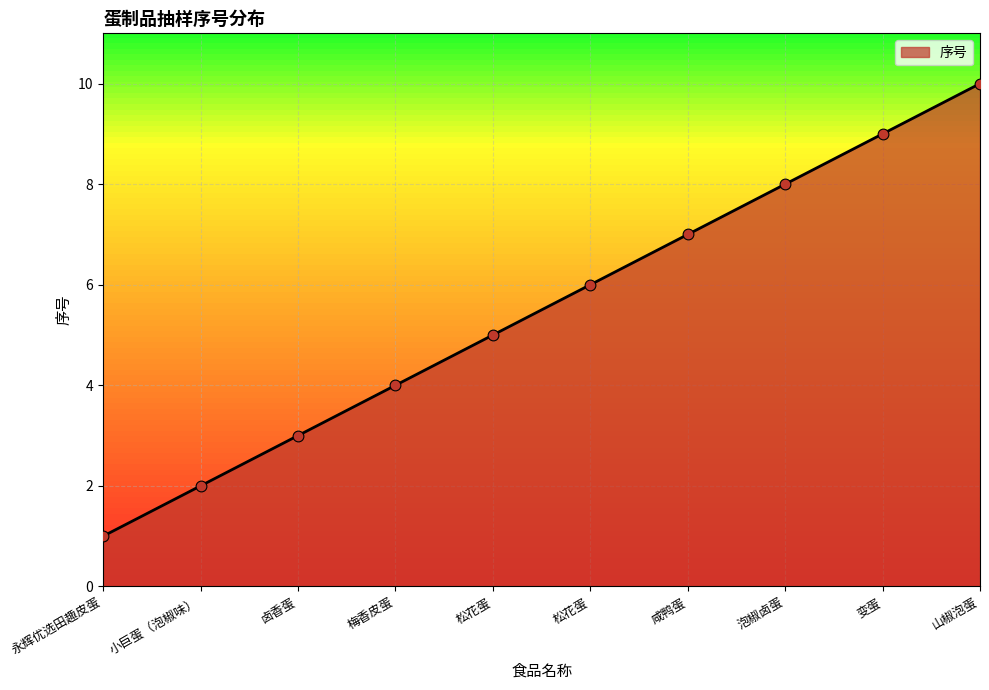

What is the ratio of the value at 咸鸭蛋 to the value at 松花蛋?

1.4